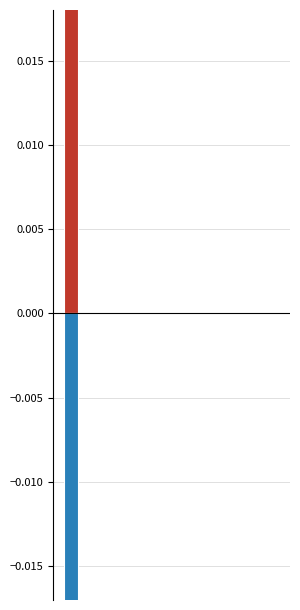

How many categories are shown in the chart?

10